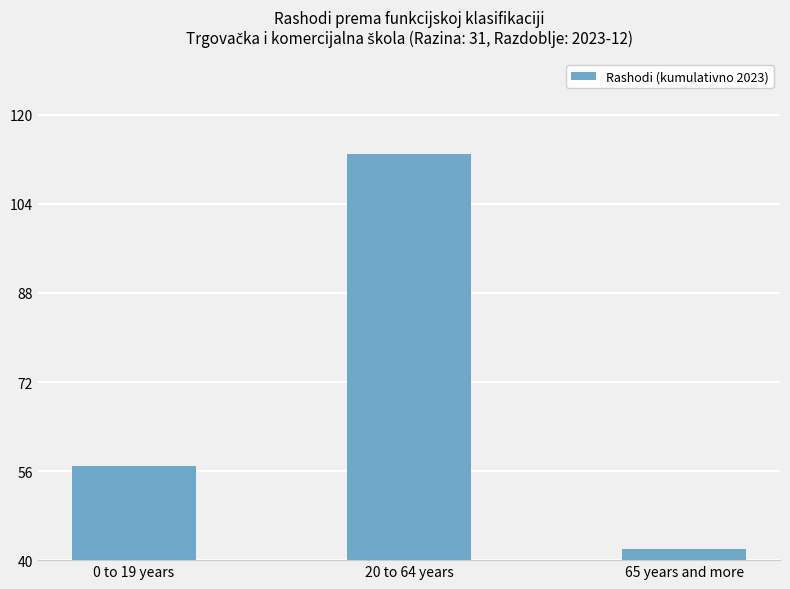

What is the difference between the maximum and minimum values?

71